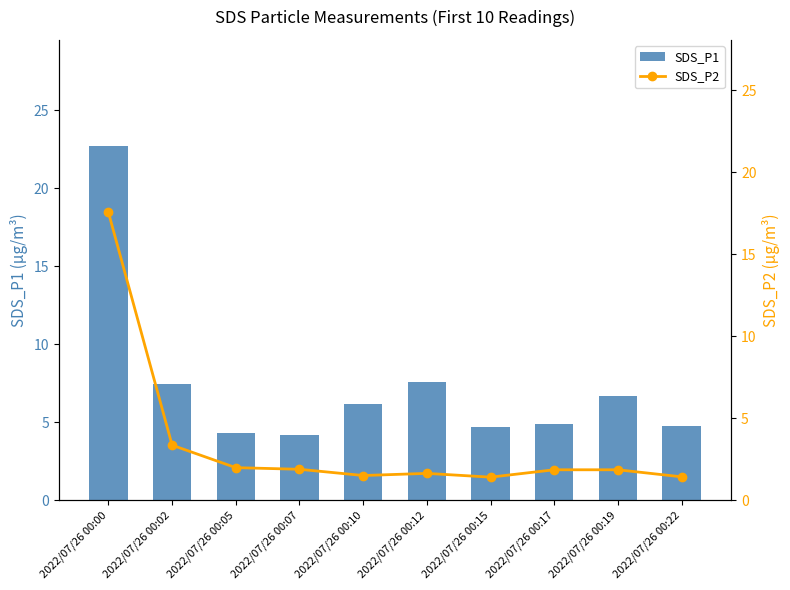

The value of SDS_P1 at 2022/07/26 00:07 is 4.2. True or false?

True